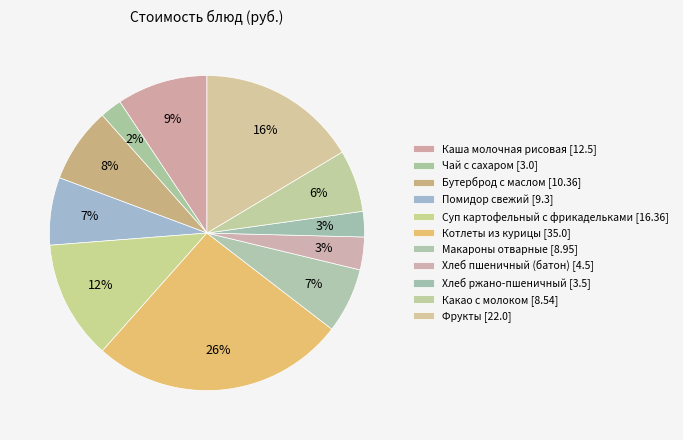

Do Бутерброд с маслом and Макароны отварные together represent more than half of the pie?

No